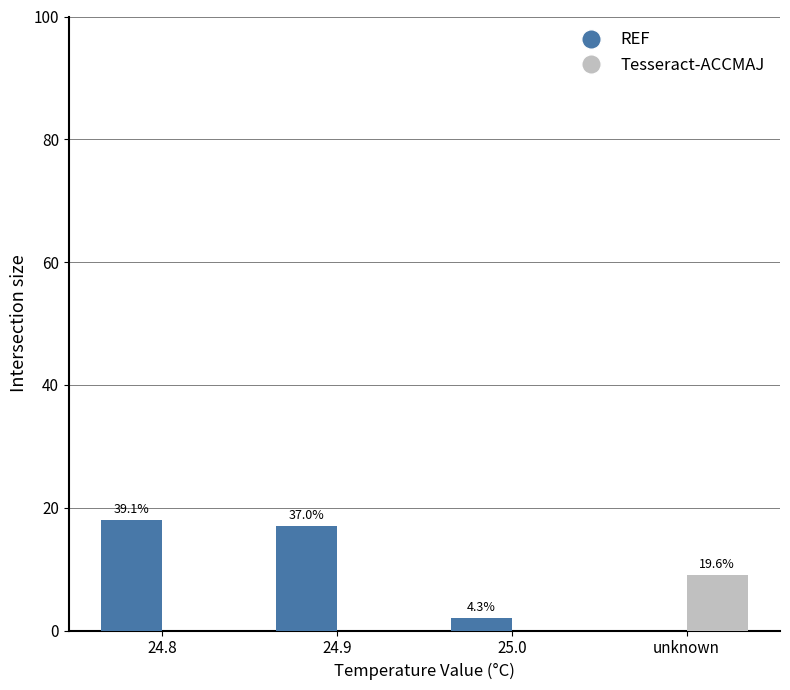

Does the chart contain stacked bars?

No